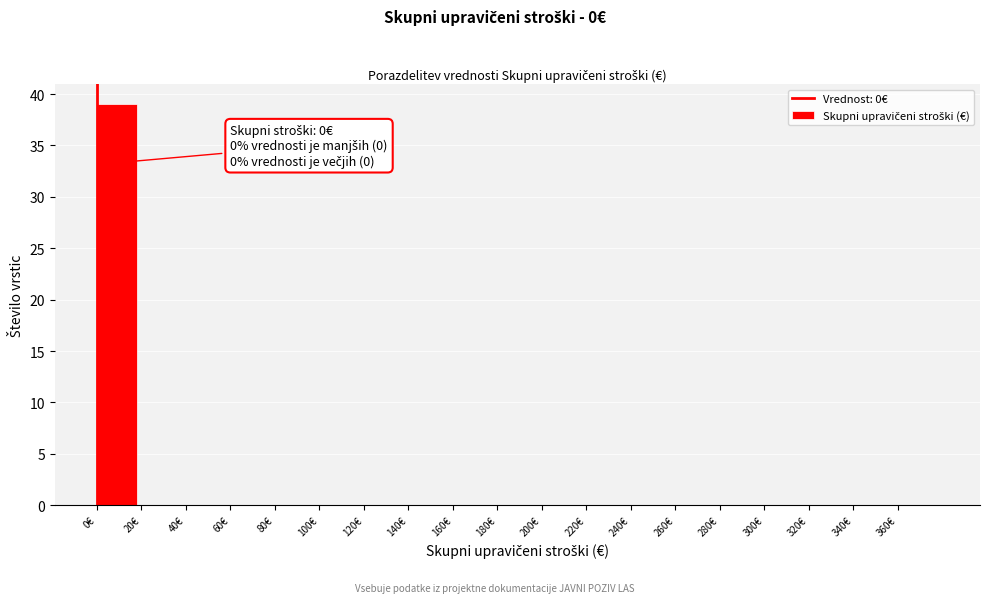

Which range on the x-axis has the tallest bar?

0 to 20